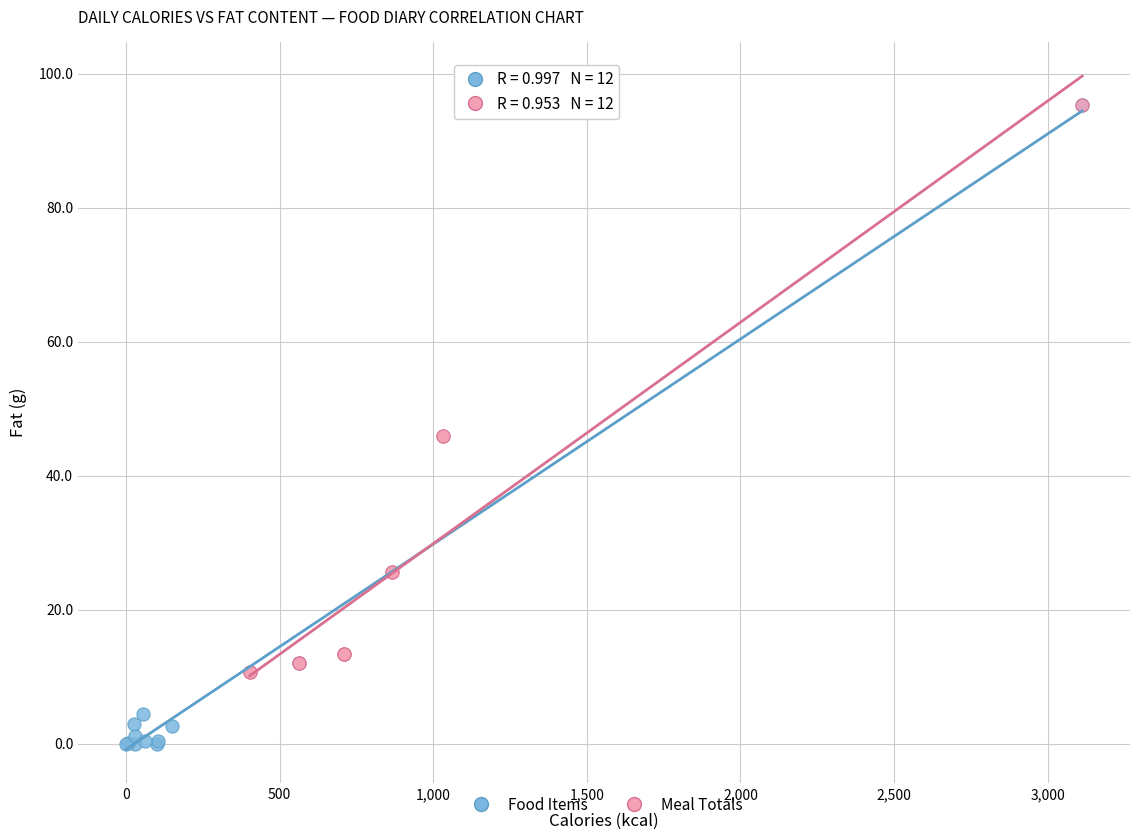

What are all the series names shown in the legend?

Food Items, Meal Totals